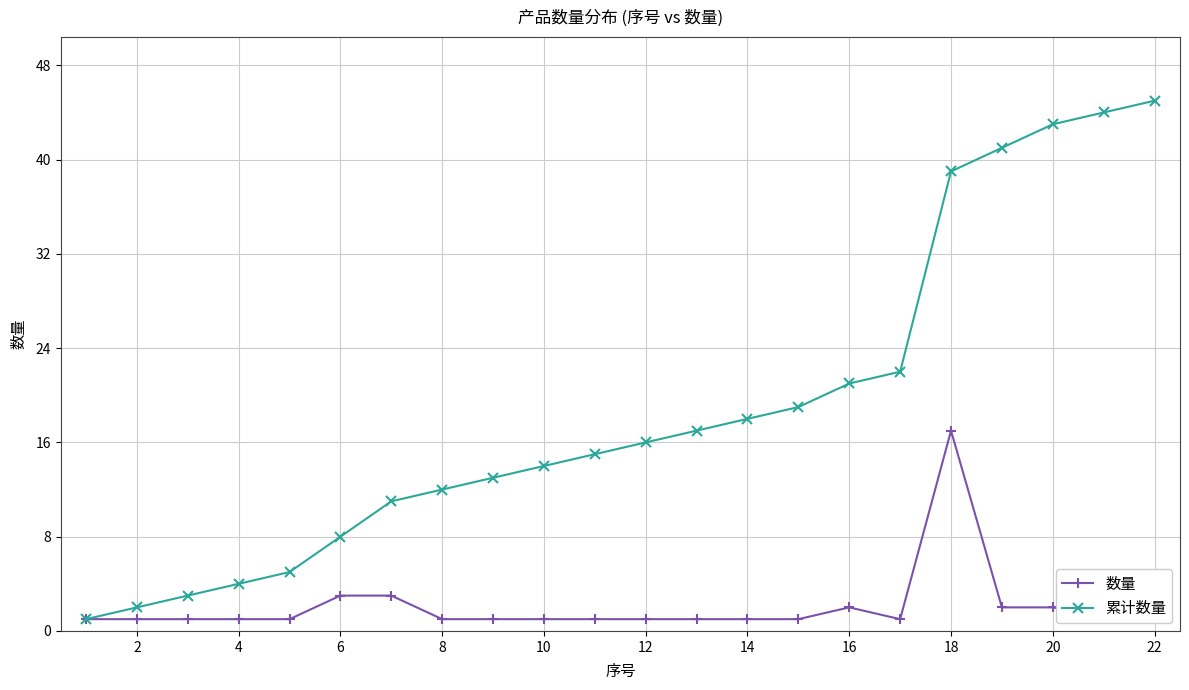

True or false: 累计数量 has a value of 16 at 12.

True